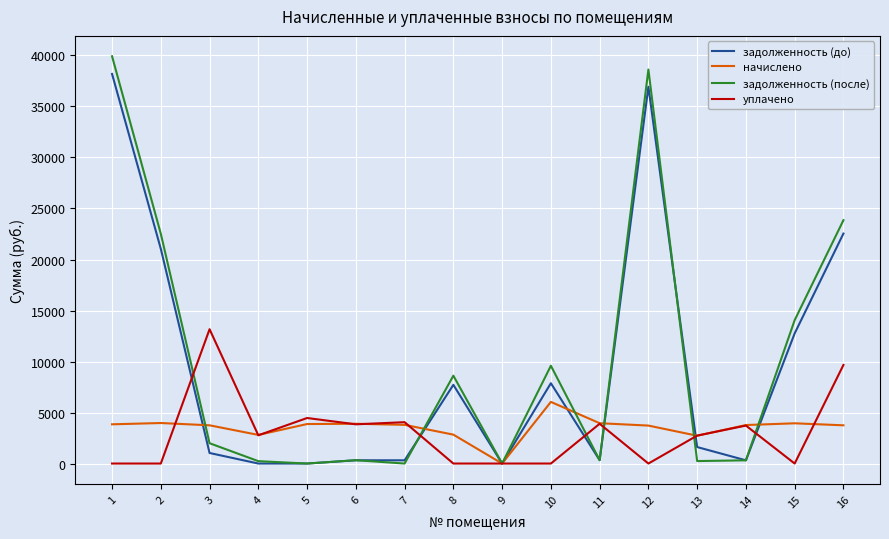

What is the sum of all задолженность (до) values?

150992.6